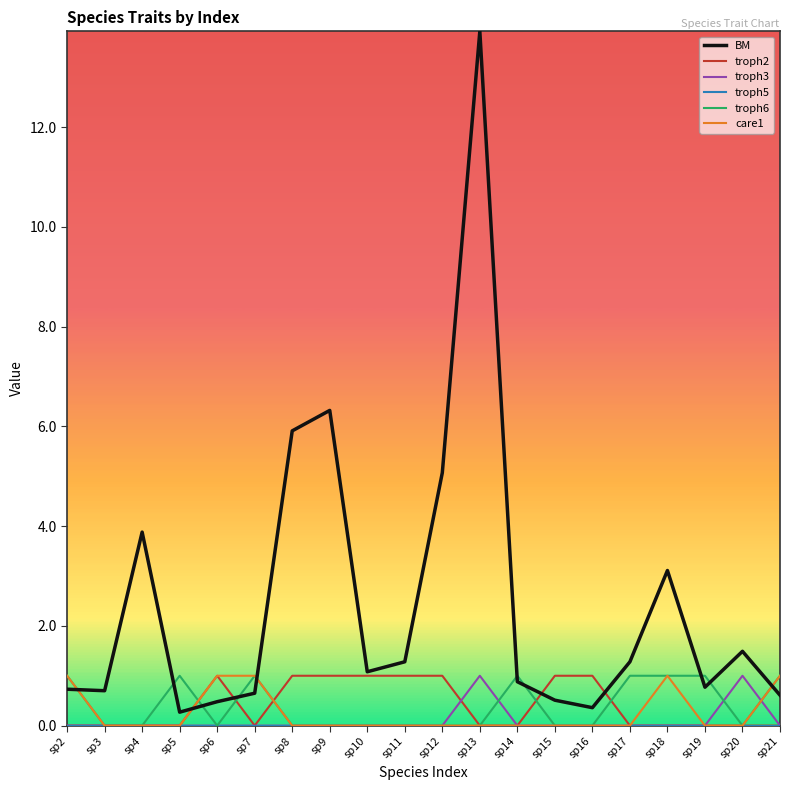

What is the difference between the maximum and minimum values in the troph3 series?

1.0